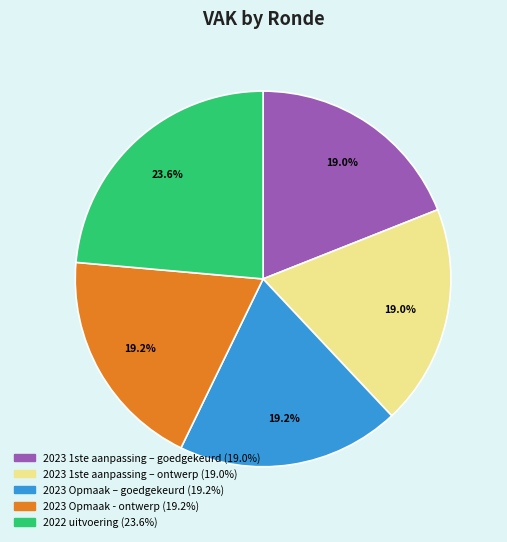

What percentage is the 2023 Opmaak - ontwerp slice, to the nearest percent?

19%